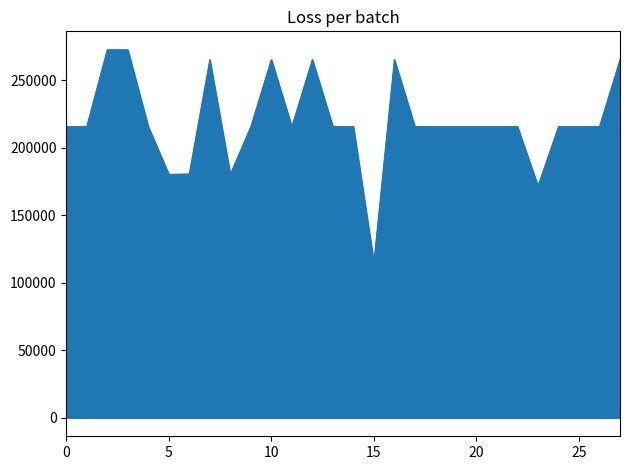

What is the difference between the maximum and second lowest values?

100954